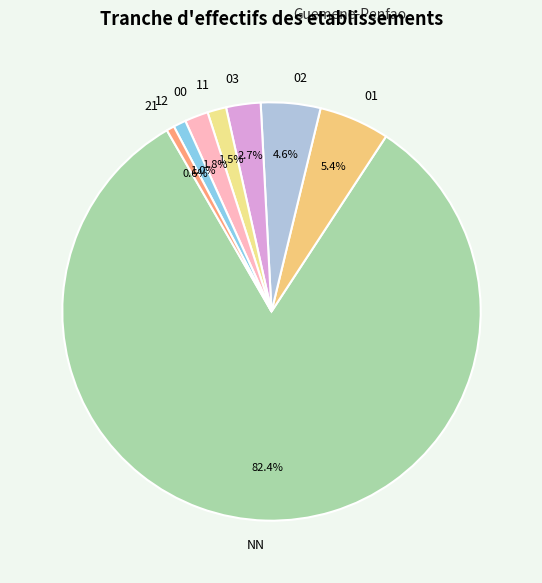

To the nearest percent, what portion does 12 represent?

1%